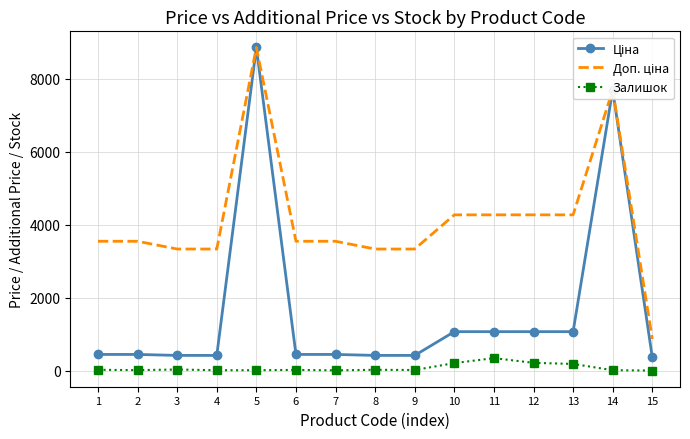

What is the greatest value displayed?

8856.7